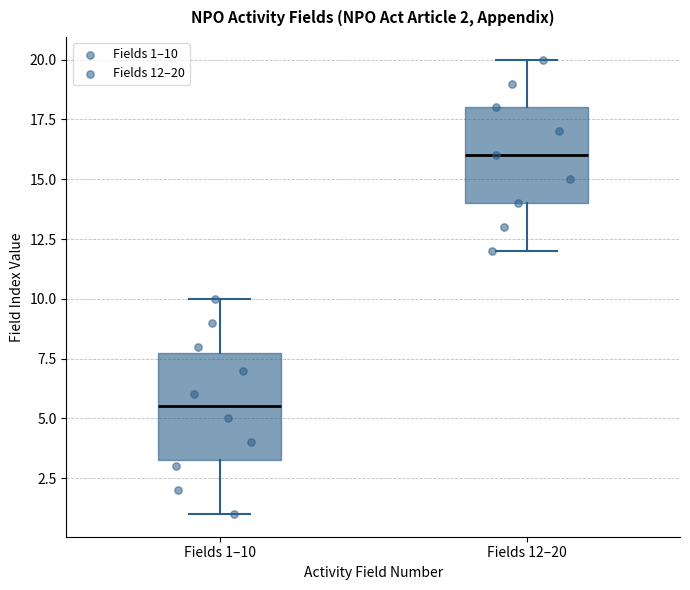

Which box's median line is the lowest?

Fields 1–10